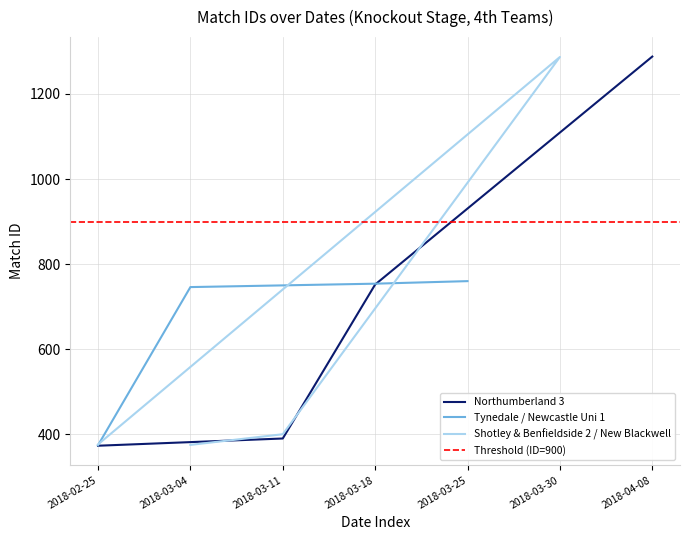

What is the minimum value shown in the chart?

373